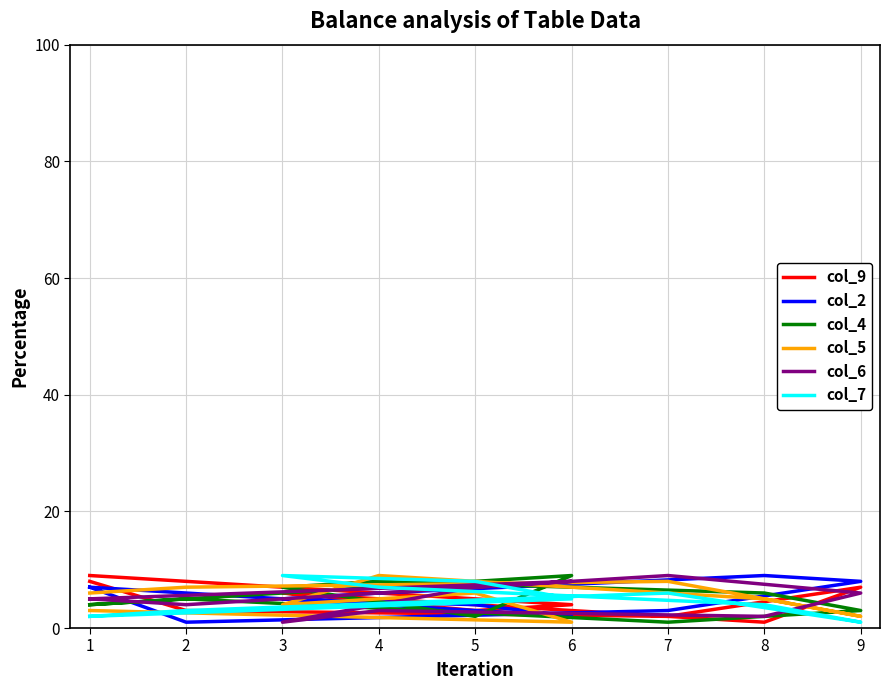

The value of col_9 at 9 is 11. True or false?

False